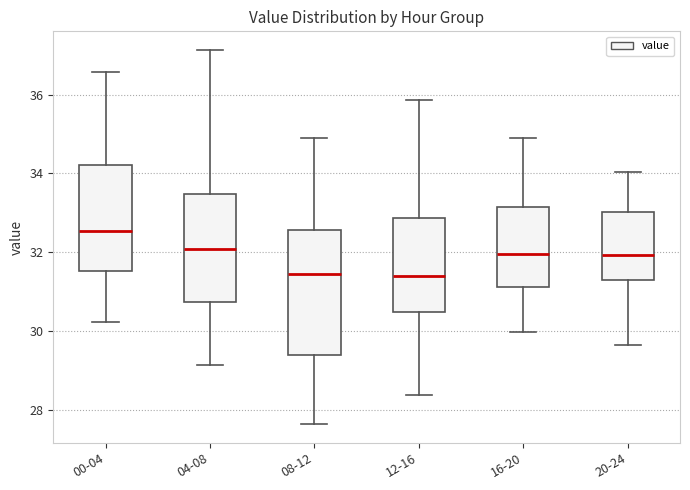

Which box's median line is the highest?

00-04